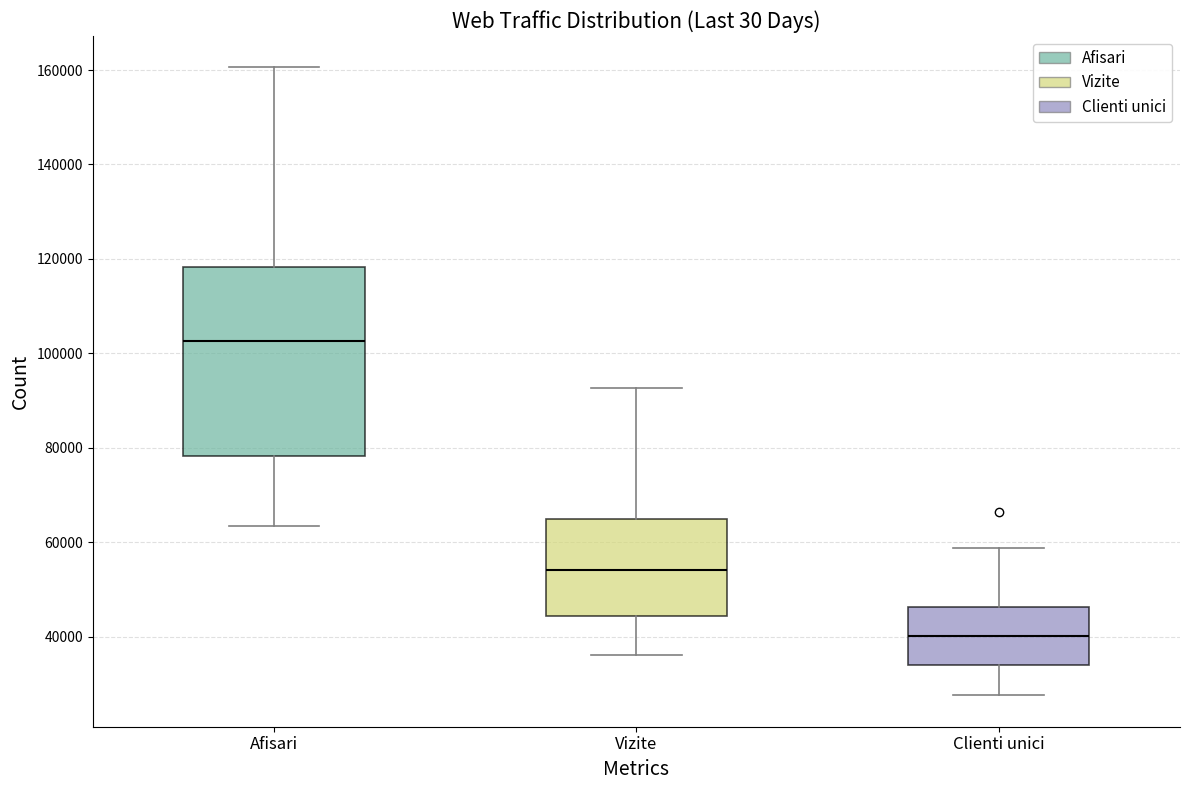

Reading left to right, transcribe this box plot: for each box, give where its median line is, the range the box spans, and where its two whiskers end, as read against the y-axis. The values are not printed on the chart, so give them approximately, as read against the axis.

Afisari: median 102000, box 78000 to 118000, whiskers 64000 to 160000
Vizite: median 54000, box 44000 to 64000, whiskers 36000 to 92000
Clienti unici: median 40000, box 34000 to 46000, whiskers 28000 to 58000